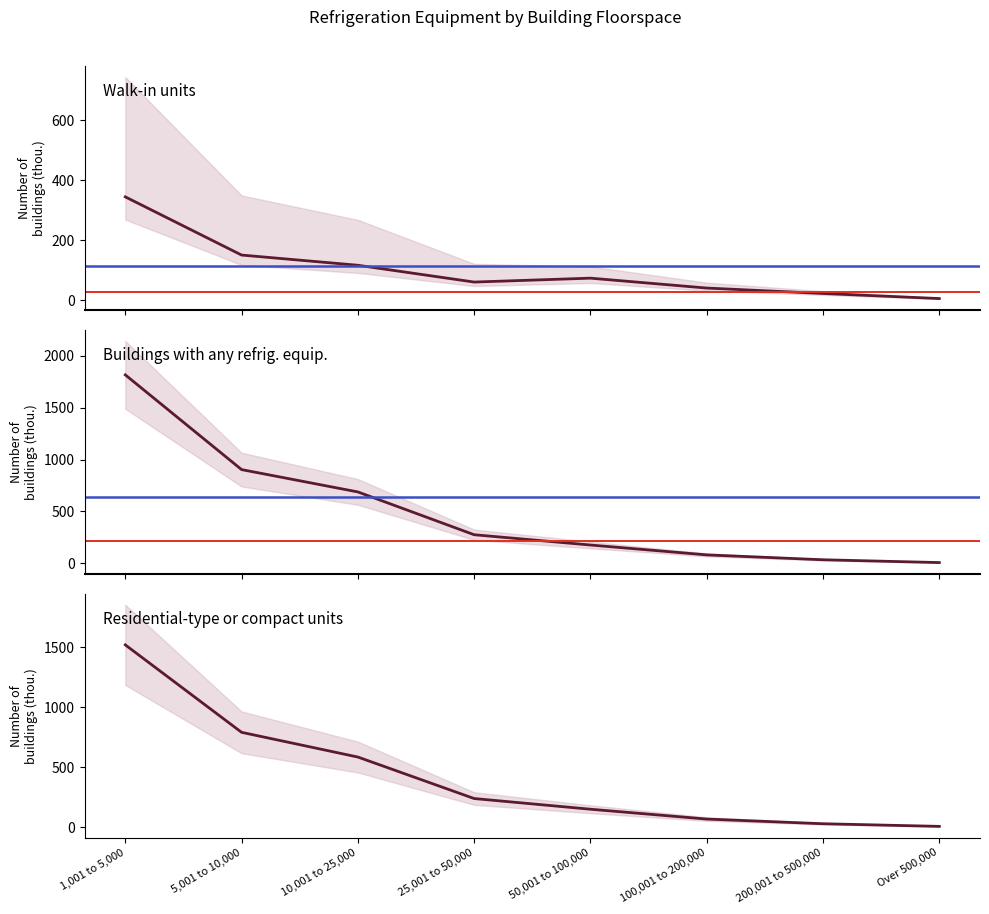

What position from the right is 200,001 to 500,000?

2